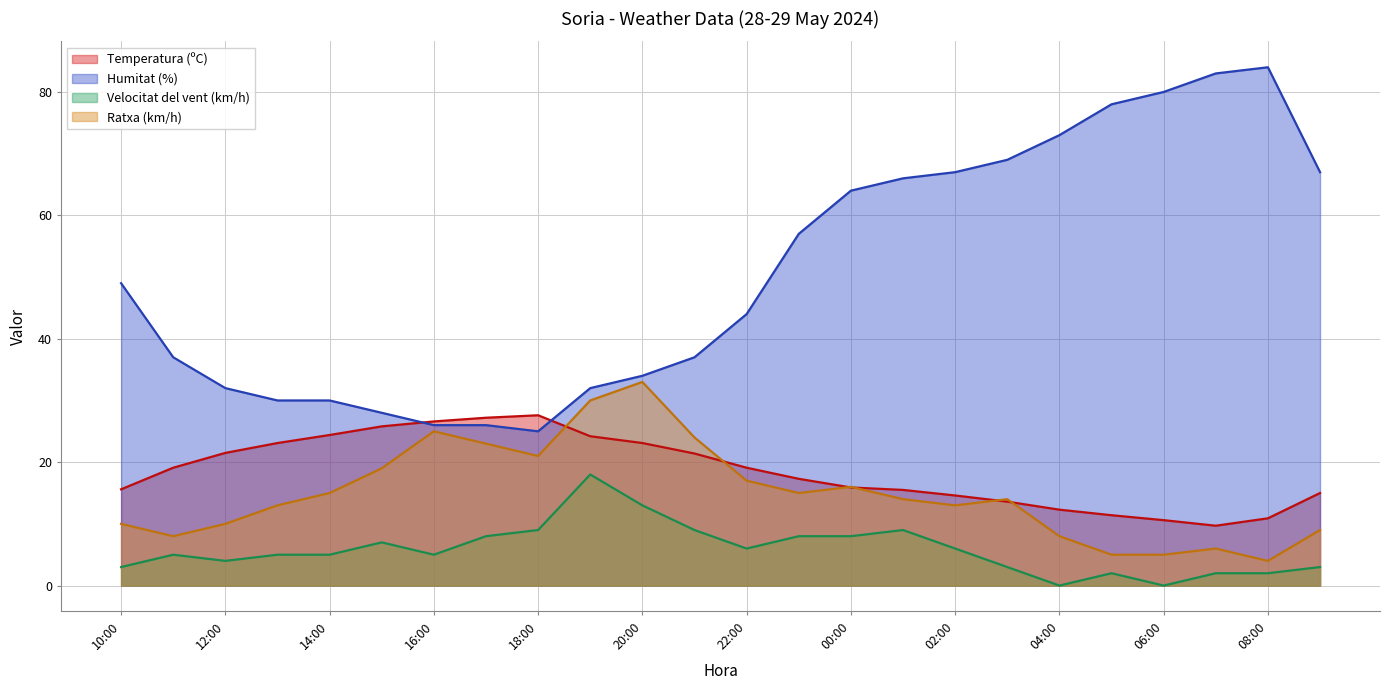

What is the value of the Ratxa (km/h) point at the 4th from the left?

13.0